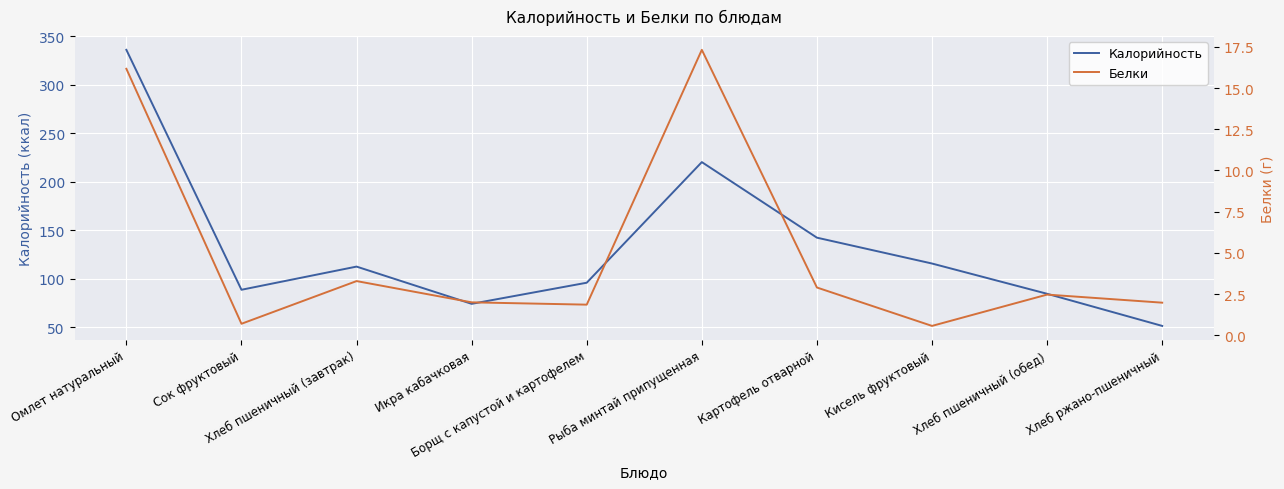

At which label does Калорийность reach its minimum?

Хлеб ржано-пшеничный